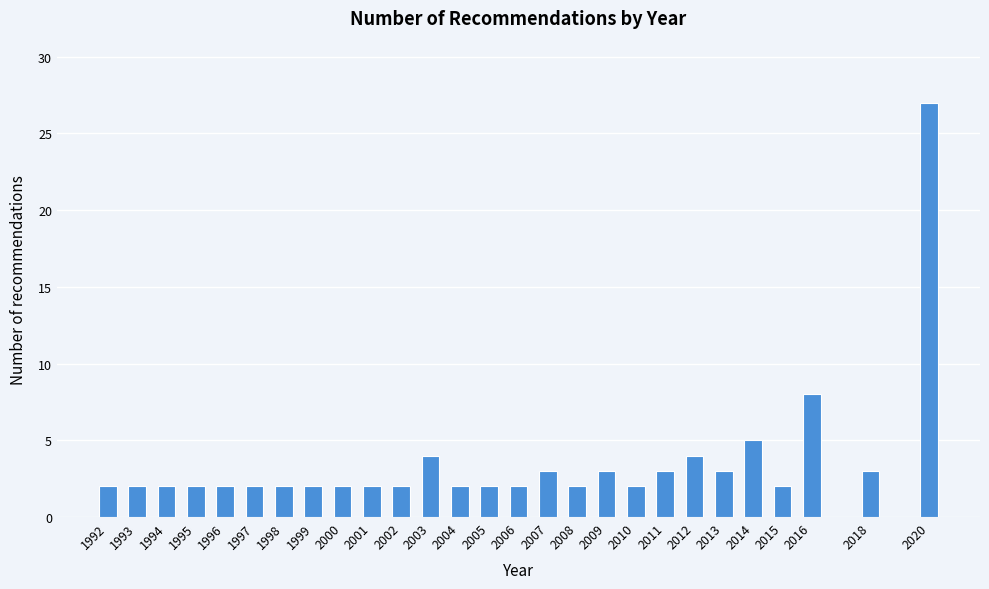

Reading left to right, extract all data points from this chart.

1992=2	1993=2	1994=2	1995=2	1996=2	1997=2	1998=2	1999=2	2000=2	2001=2	2002=2	2003=4	2004=2	2005=2	2006=2	2007=3	2008=2	2009=3	2010=2	2011=3	2012=4	2013=3	2014=5	2015=2	2016=8	2018=3	2020=27